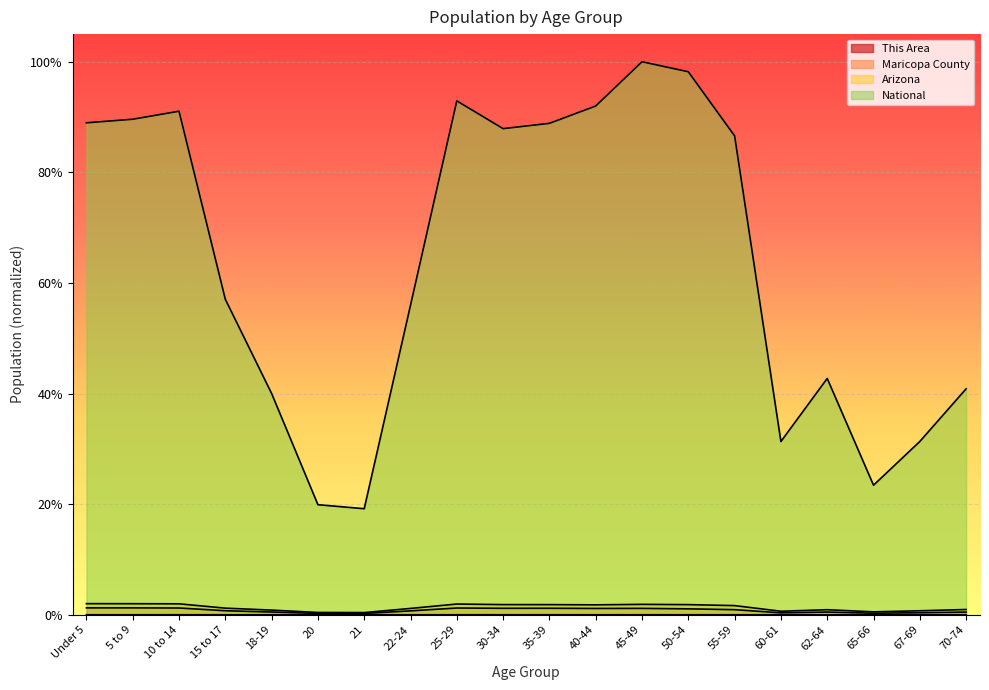

What position from the left is 60-61?

16